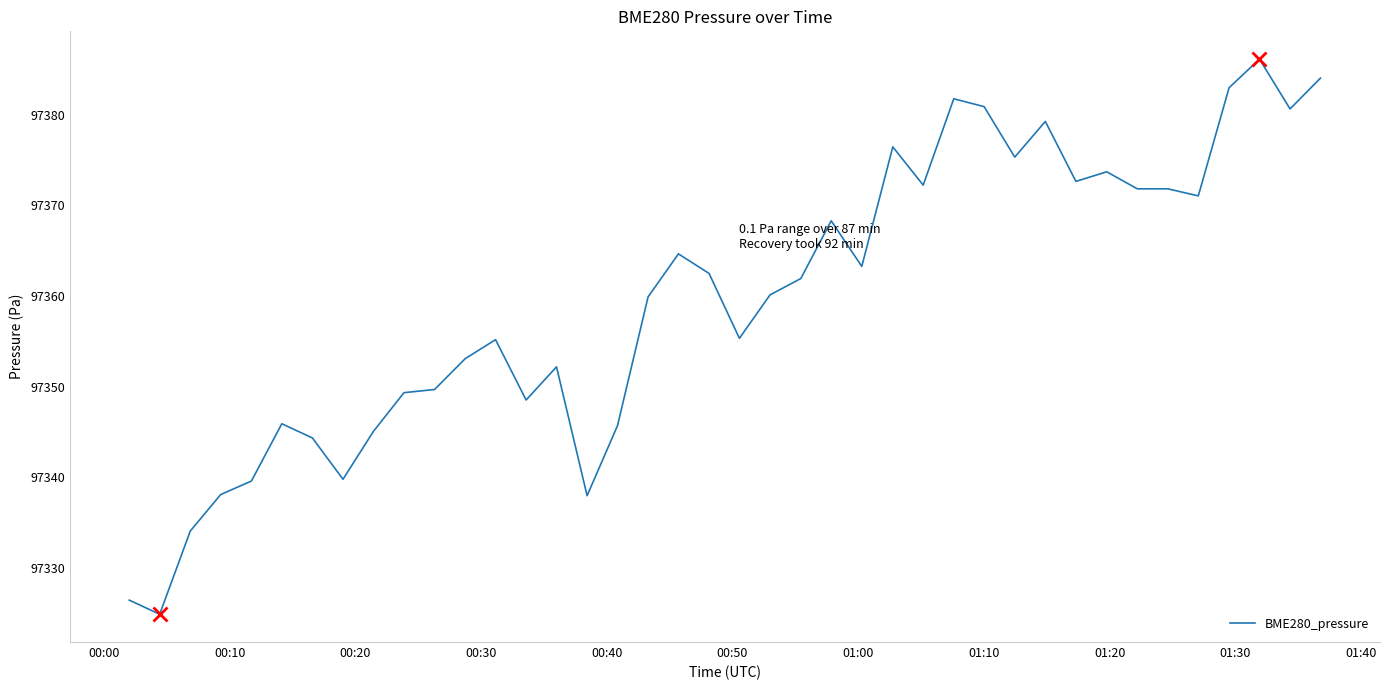

What is the difference between the maximum and minimum values?

61.3